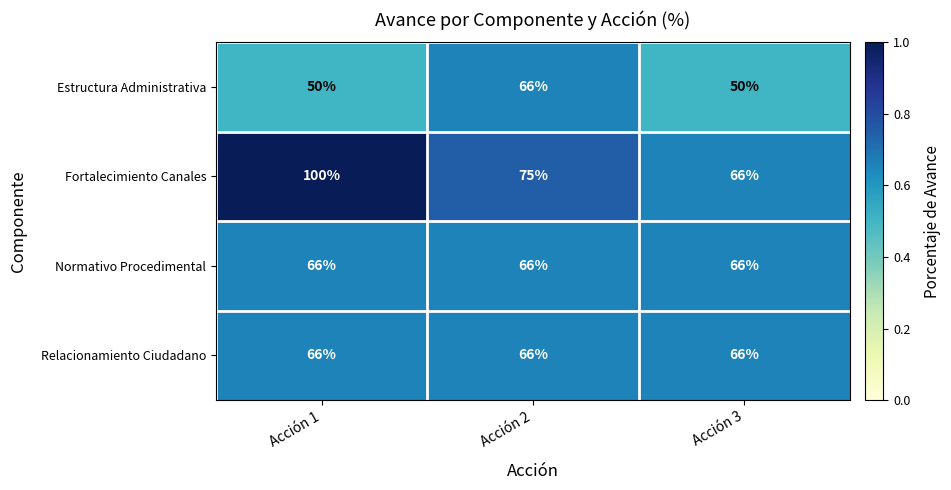

What is the sum of all Relacionamiento Ciudadano values?

198